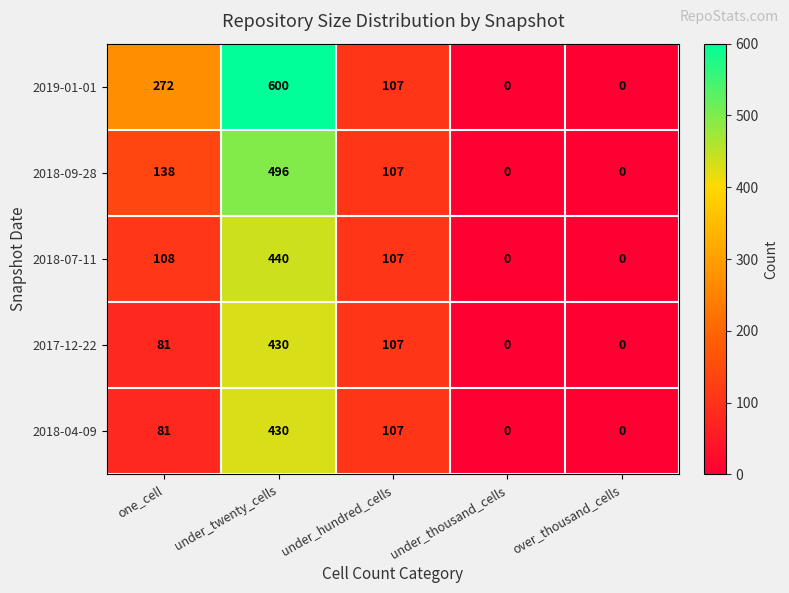

How many data points in 2019-01-01 are less than 107?

2